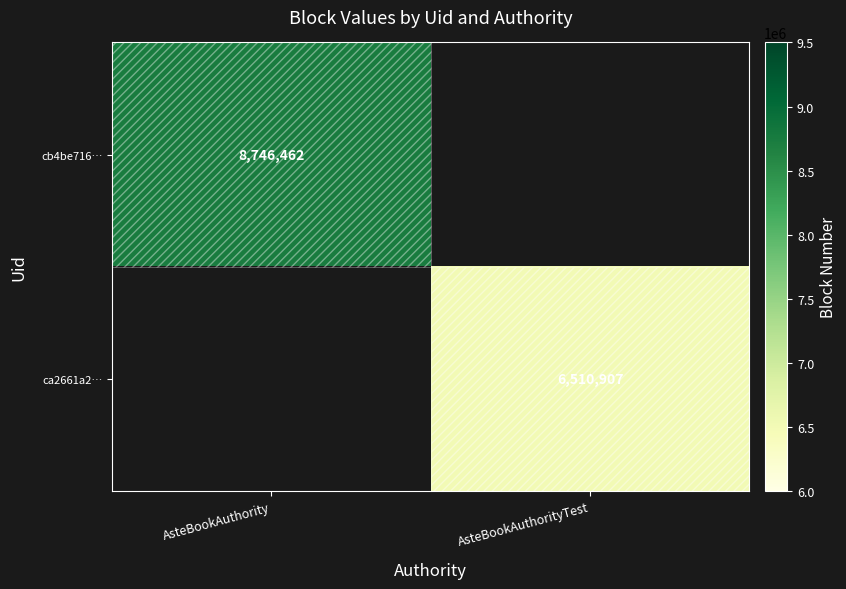

Which label corresponds to the smallest value in the chart?

AsteBookAuthorityTest